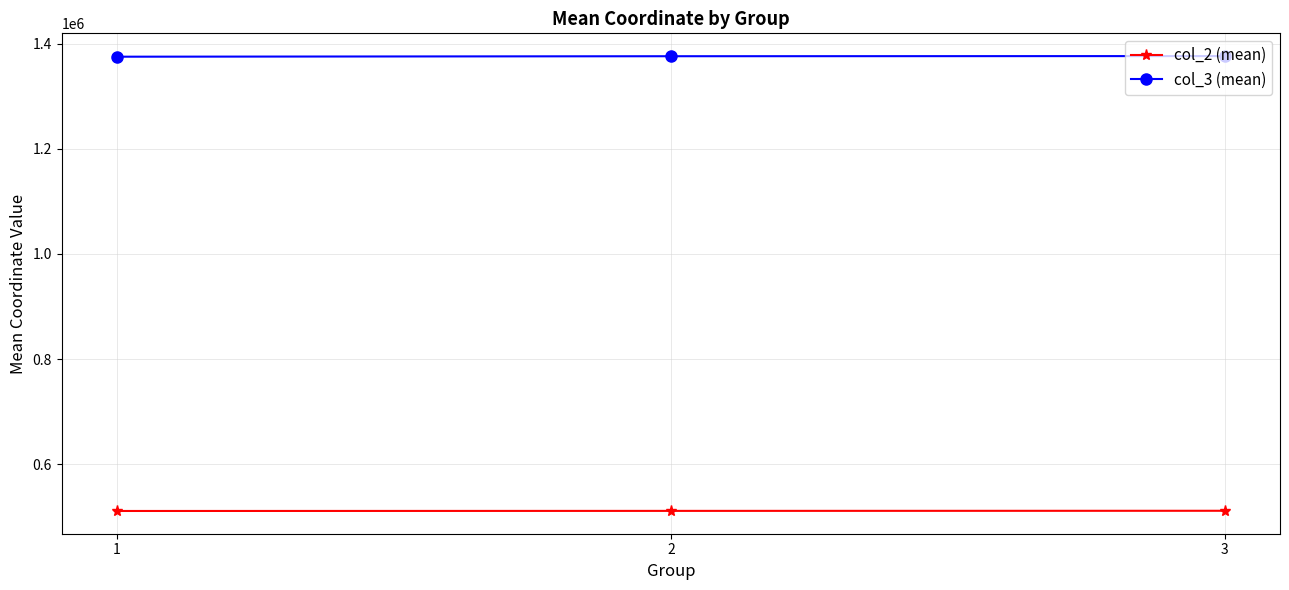

What are all the series names shown in the legend?

col_2 (mean), col_3 (mean)